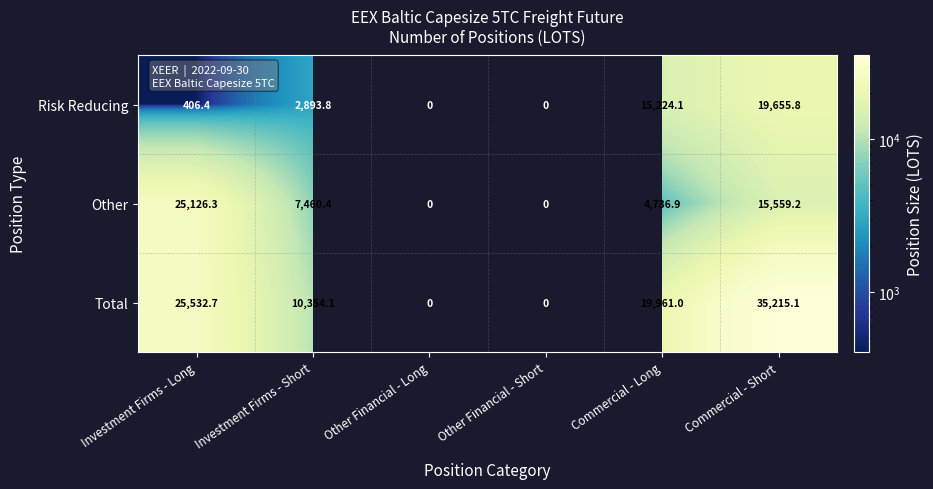

The value of Other at Commercial - Short is 21001.1. True or false?

False